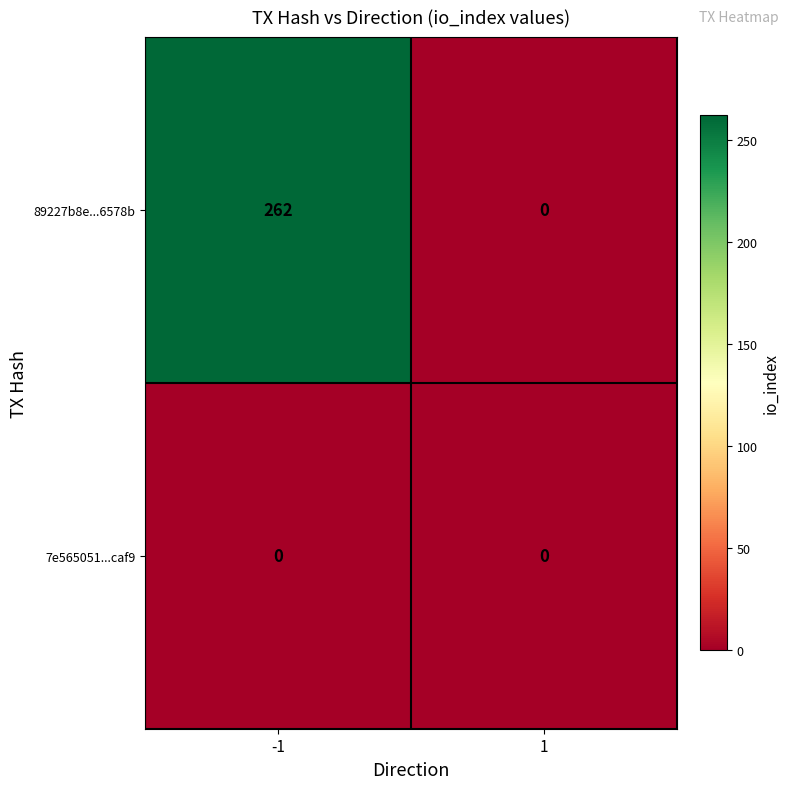

Reading left to right, extract all data points from this chart.

89227b8e...6578b: 262	0
7e565051...caf9: 0	0